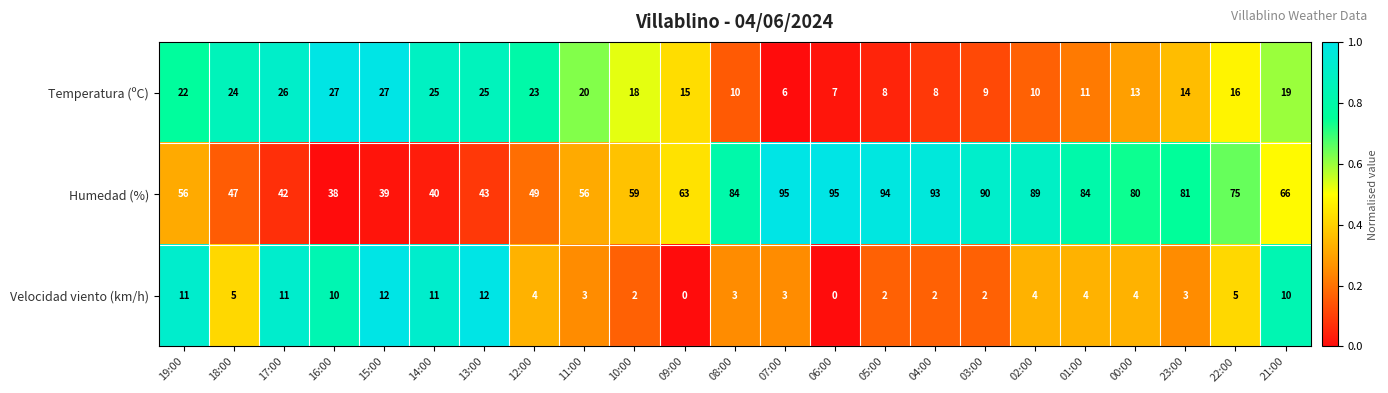

Which series changed the most between 04:00 and 21:00?

Humedad (%)